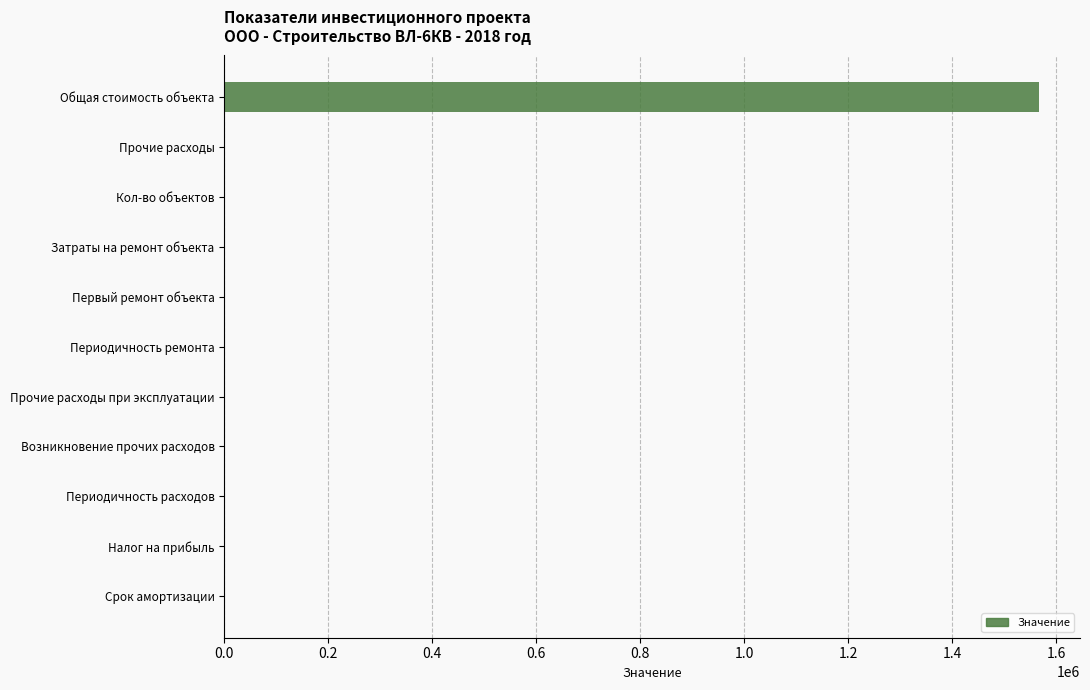

Which category has the highest value across all series?

Общая стоимость объекта